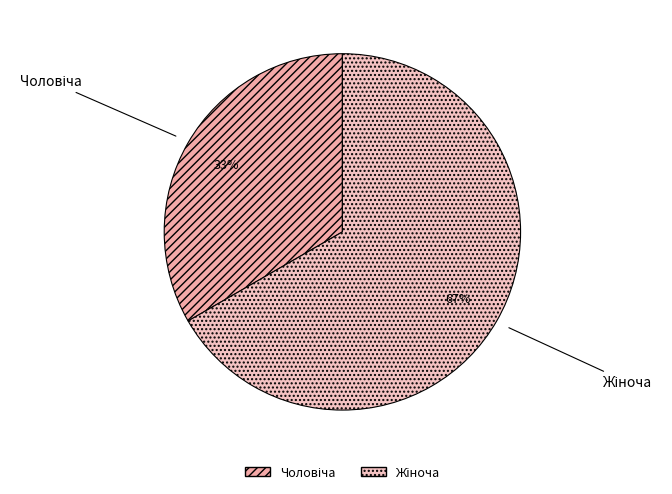

Is there any slice that represents more than half of the pie?

Yes